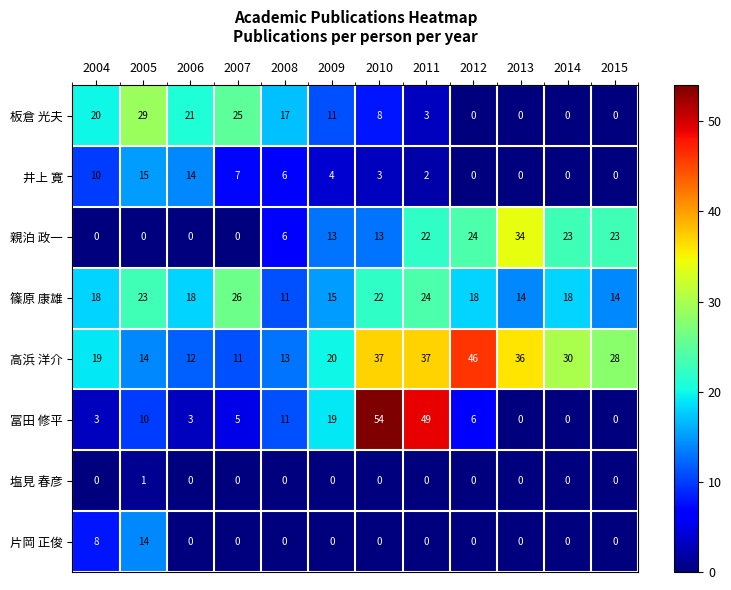

List the series in order of their peak value, lowest first.

塩見 春彦, 片岡 正俊, 井上 寛, 篠原 康雄, 板倉 光夫, 親泊 政一, 高浜 洋介, 冨田 修平